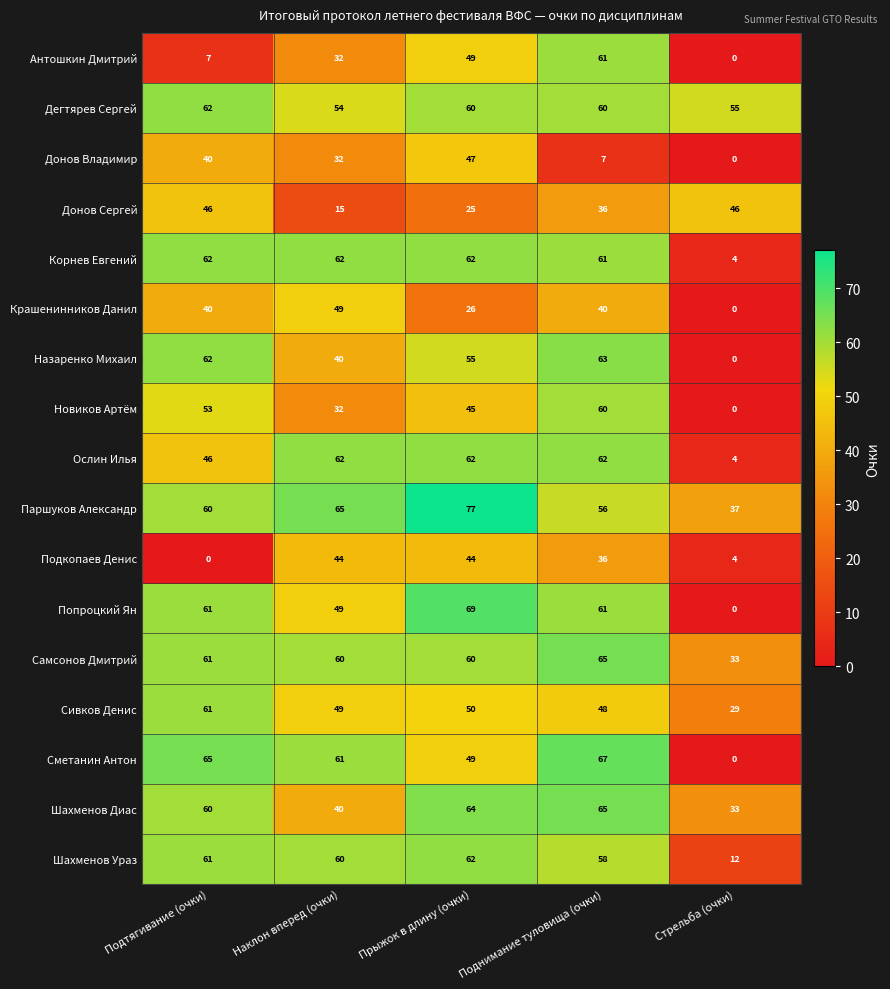

What value does the Попроцкий Ян series have at Прыжок в длину (очки)?

69